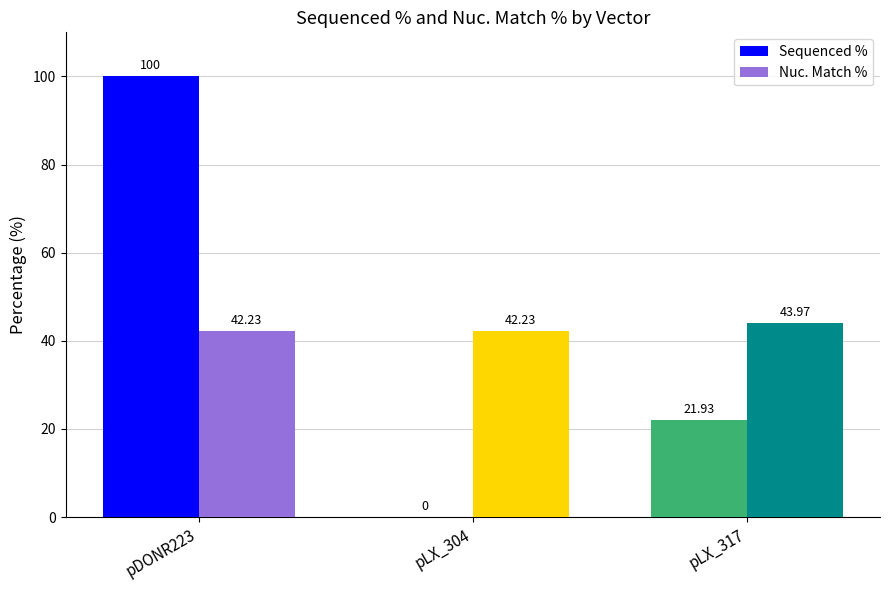

What is the sum of all Sequenced % values?

121.9